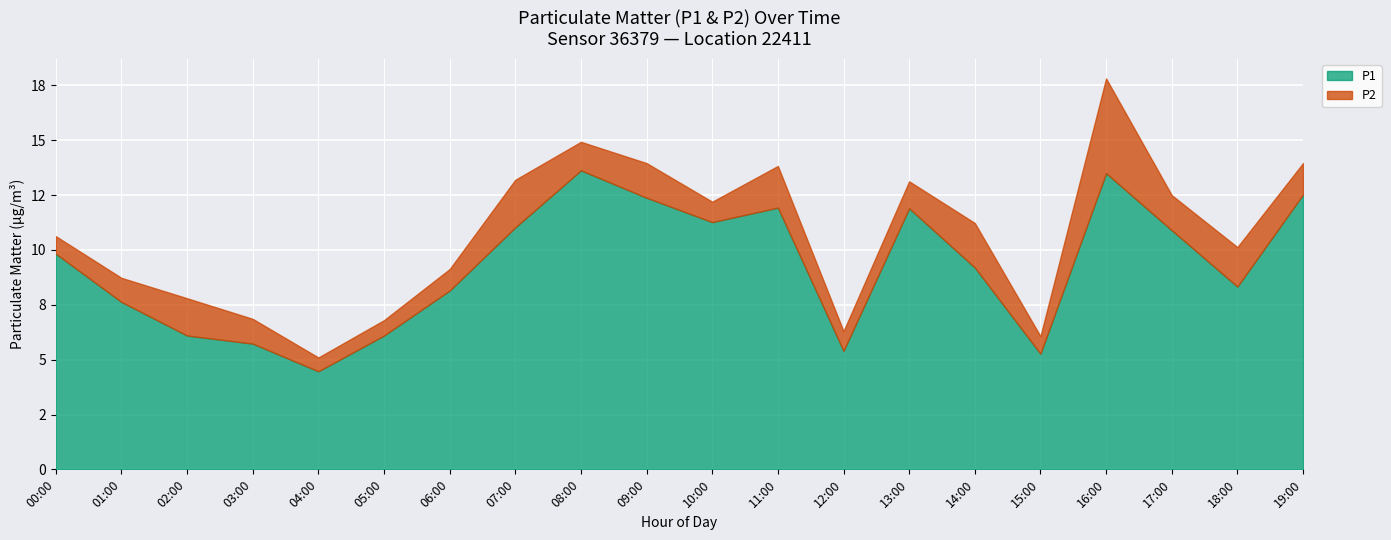

What is the label of the 4th point from the left?

03:00